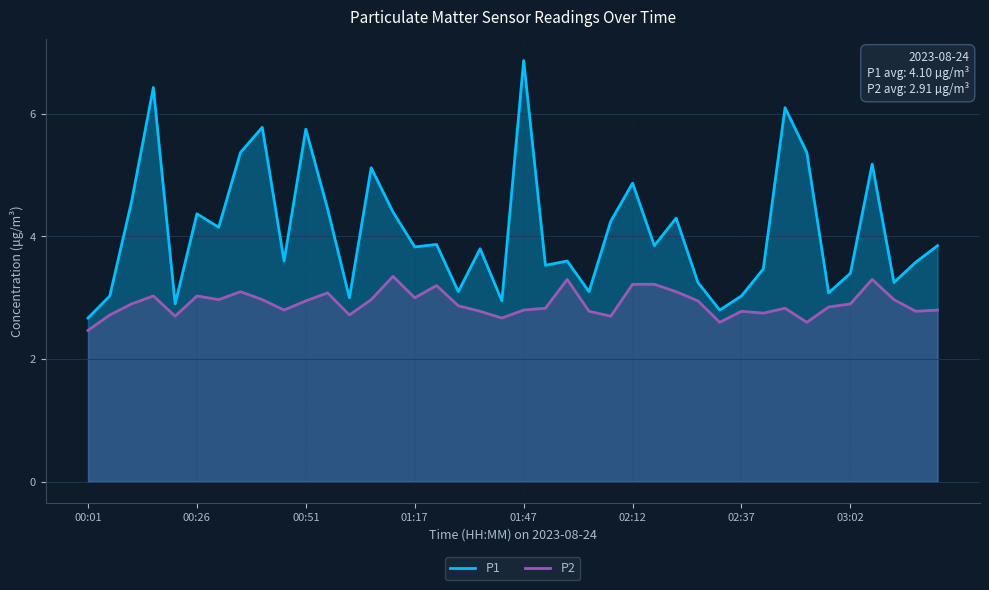

Which series has the largest total across all categories?

P1